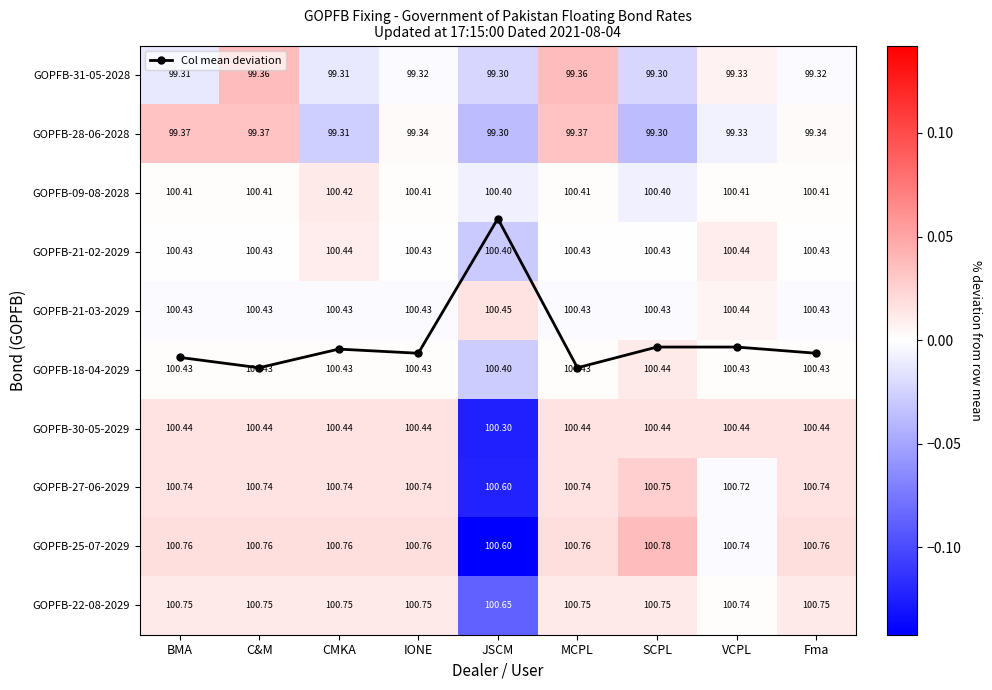

List the labels in order of GOPFB-09-08-2028 value, smallest first.

JSCM, SCPL, BMA, C&M, IONE, MCPL, VCPL, Fma, CMKA